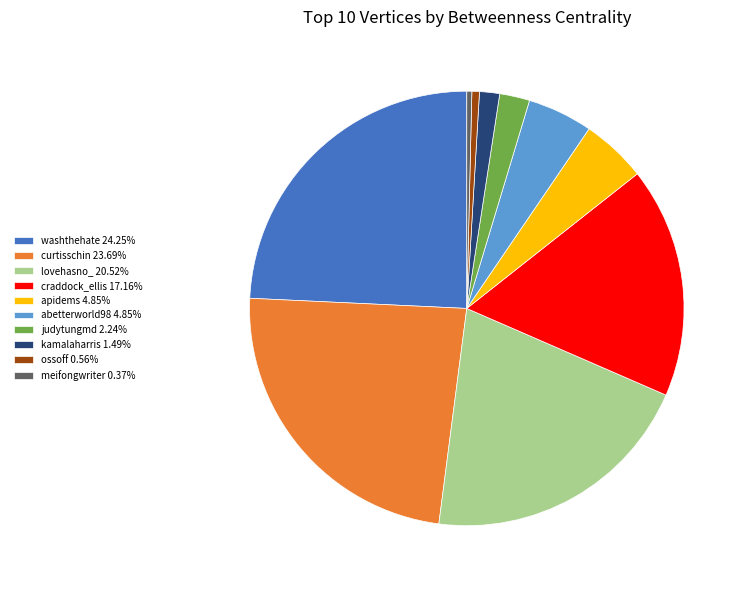

Is lovehasno_ 20.52% the majority of the pie?

No